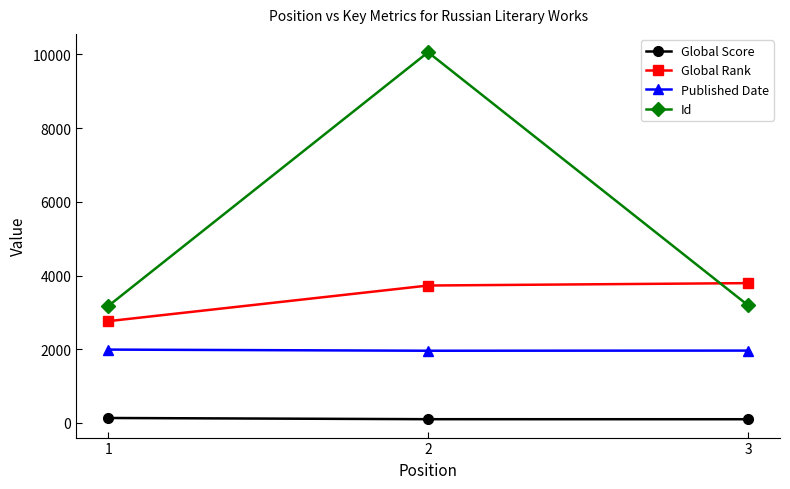

The value of Global Rank at 3 is 3794. True or false?

True